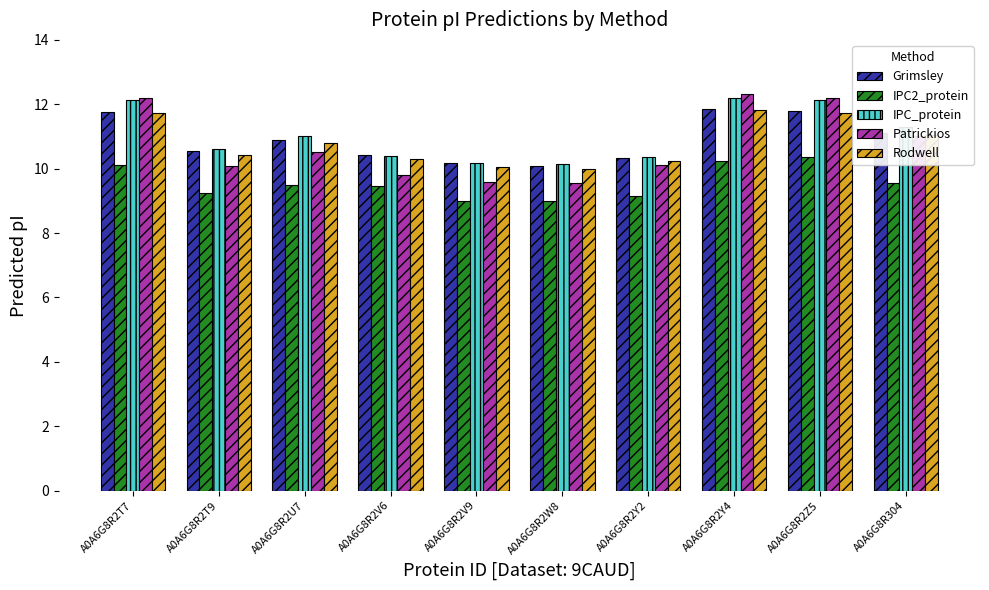

Is the value of Rodwell at A0A6G8R2U7 greater than the value of Grimsley at A0A6G8R2T7?

No